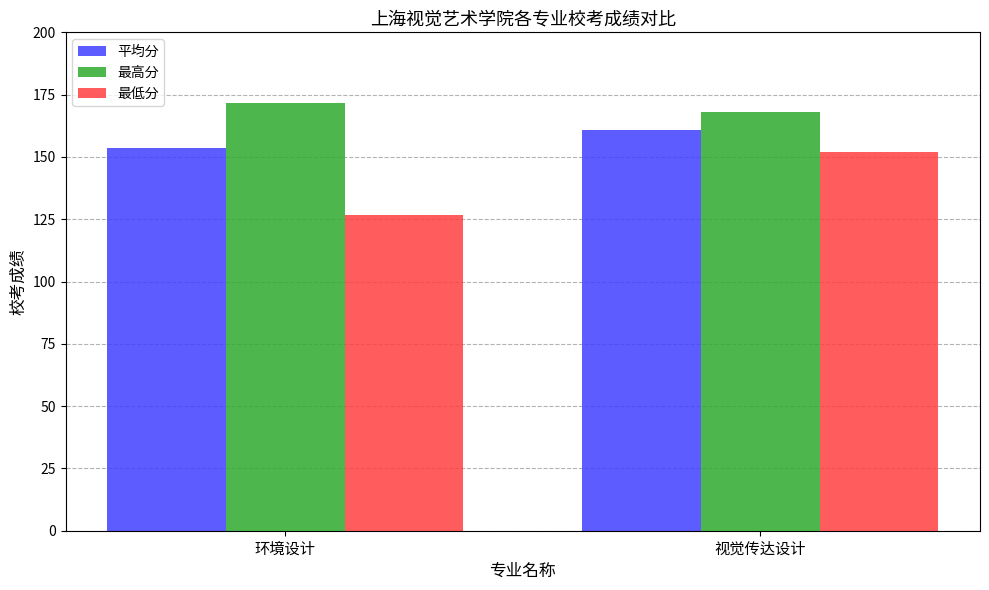

Reading left to right, extract all data points from this chart.

平均分: 环境设计=153.5	视觉传达设计=160.7
最高分: 环境设计=171.6	视觉传达设计=168.0
最低分: 环境设计=126.8	视觉传达设计=151.8